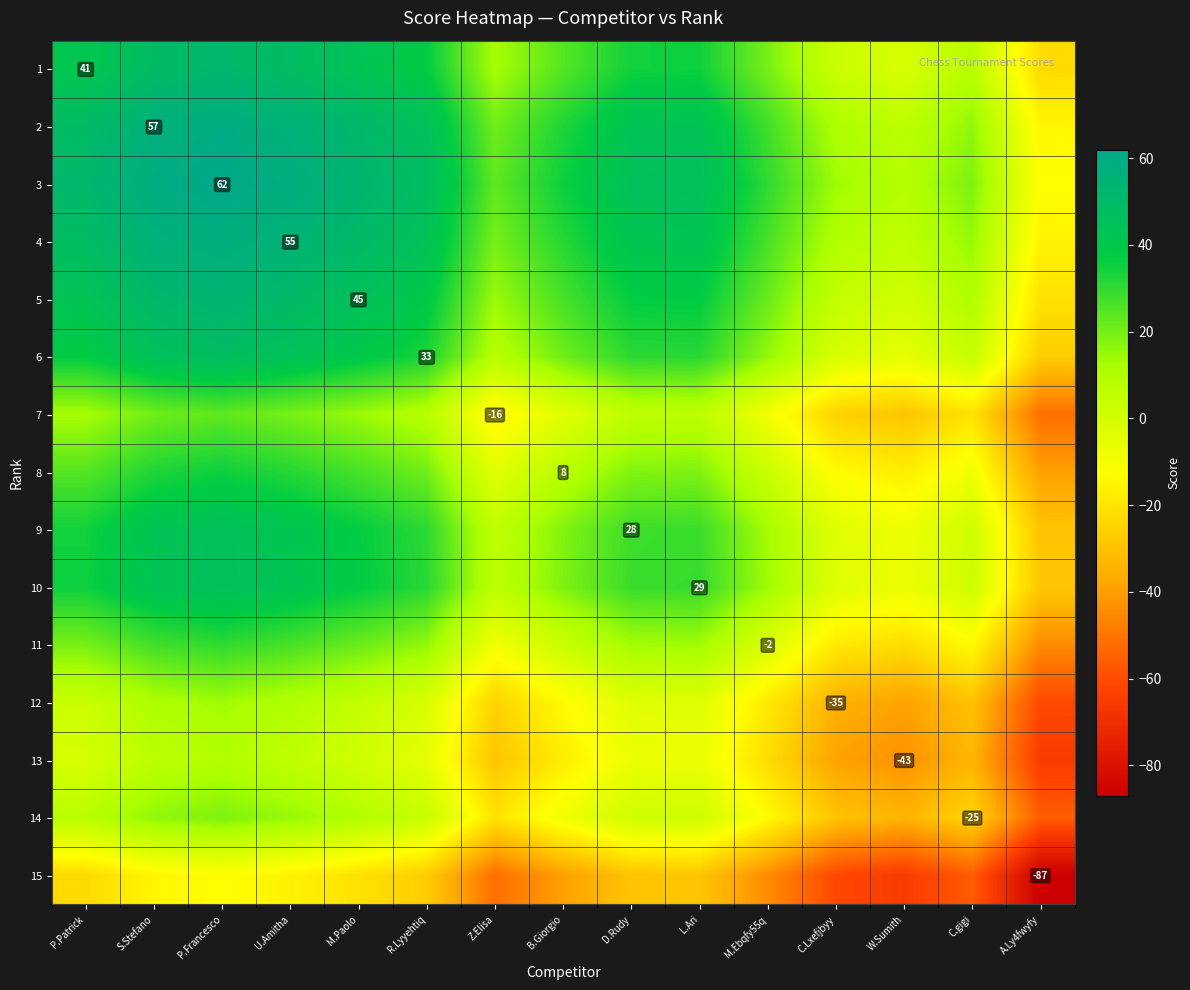

Is the value of 10 at Z.Elisa greater than the value of 2 at L.Ari?

No